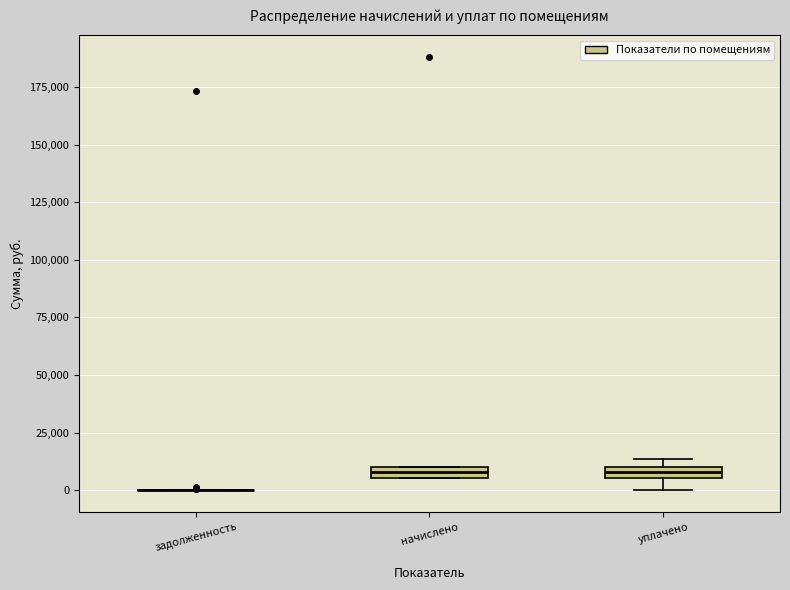

Where is the lower edge of the box for уплачено on the y-axis? The values are not printed on the chart, so give them approximately, as read against the axis.

5000